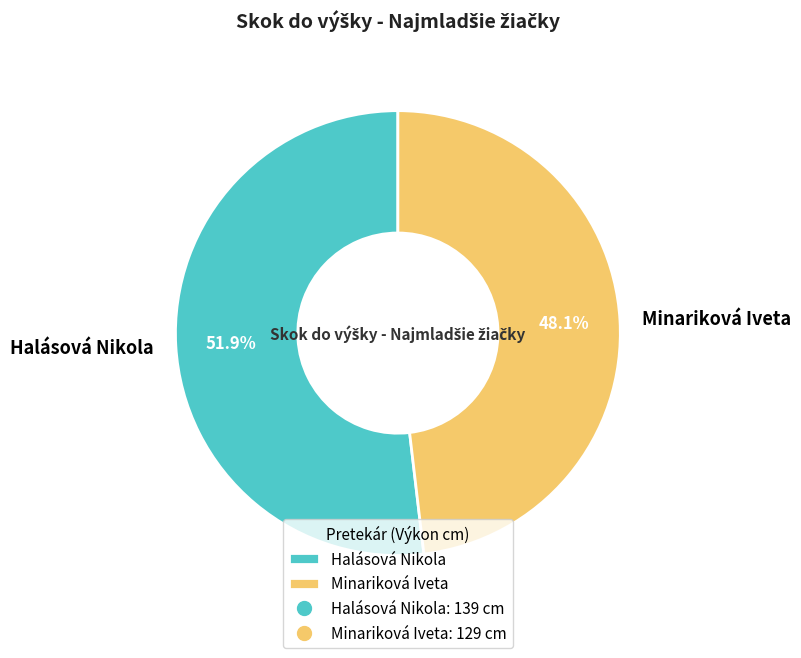

What is the ratio of the value at Halásová Nikola to the value at Minariková Iveta?

1.1